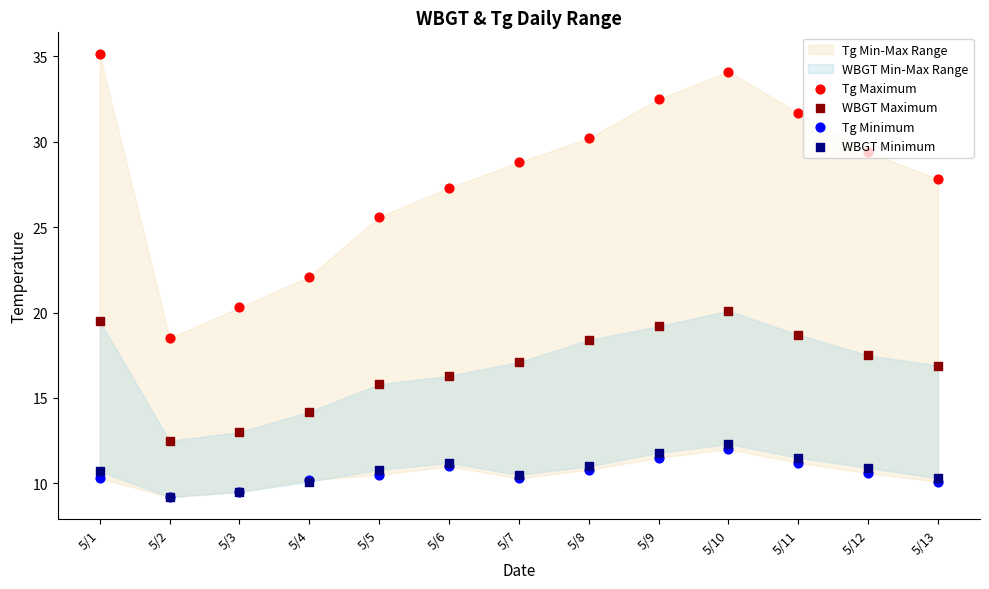

Which series reaches the minimum Y coordinate?

Tg Minimum